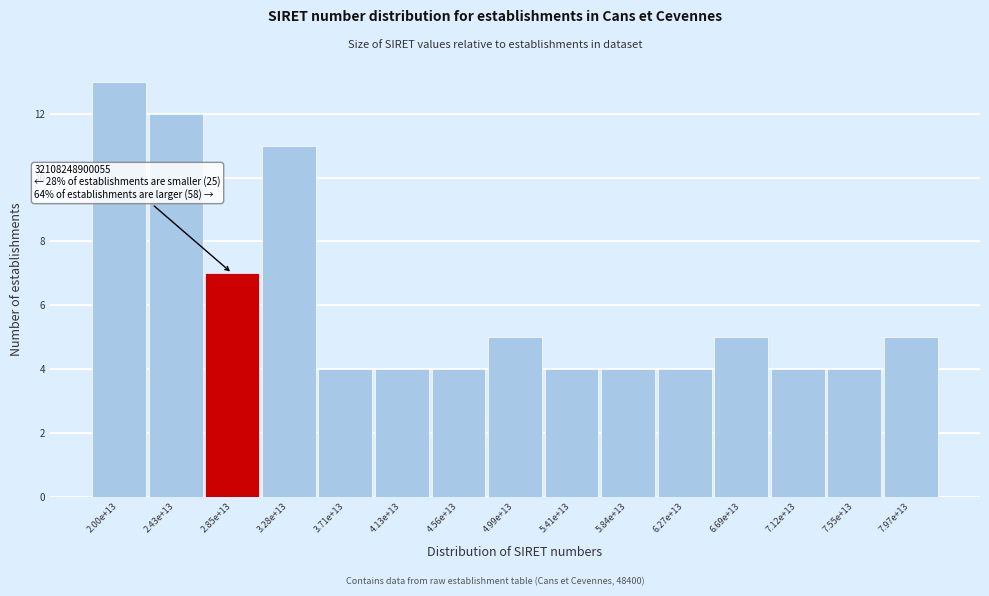

Reading left to right, what are all the values shown in this chart?

2.00e+13=13	2.43e+13=12	2.85e+13=7	3.28e+13=11	3.71e+13=4	4.13e+13=4	4.56e+13=4	4.99e+13=5	5.41e+13=4	5.84e+13=4	6.27e+13=4	6.69e+13=5	7.12e+13=4	7.55e+13=4	7.97e+13=5